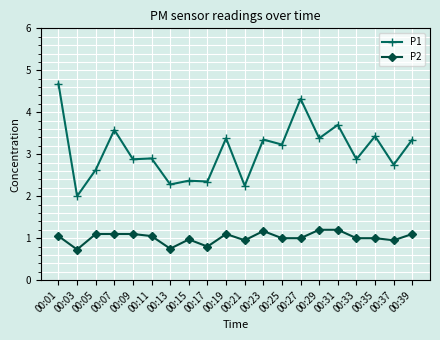

The P1 series shows 4.7 at 00:35. True or false?

False